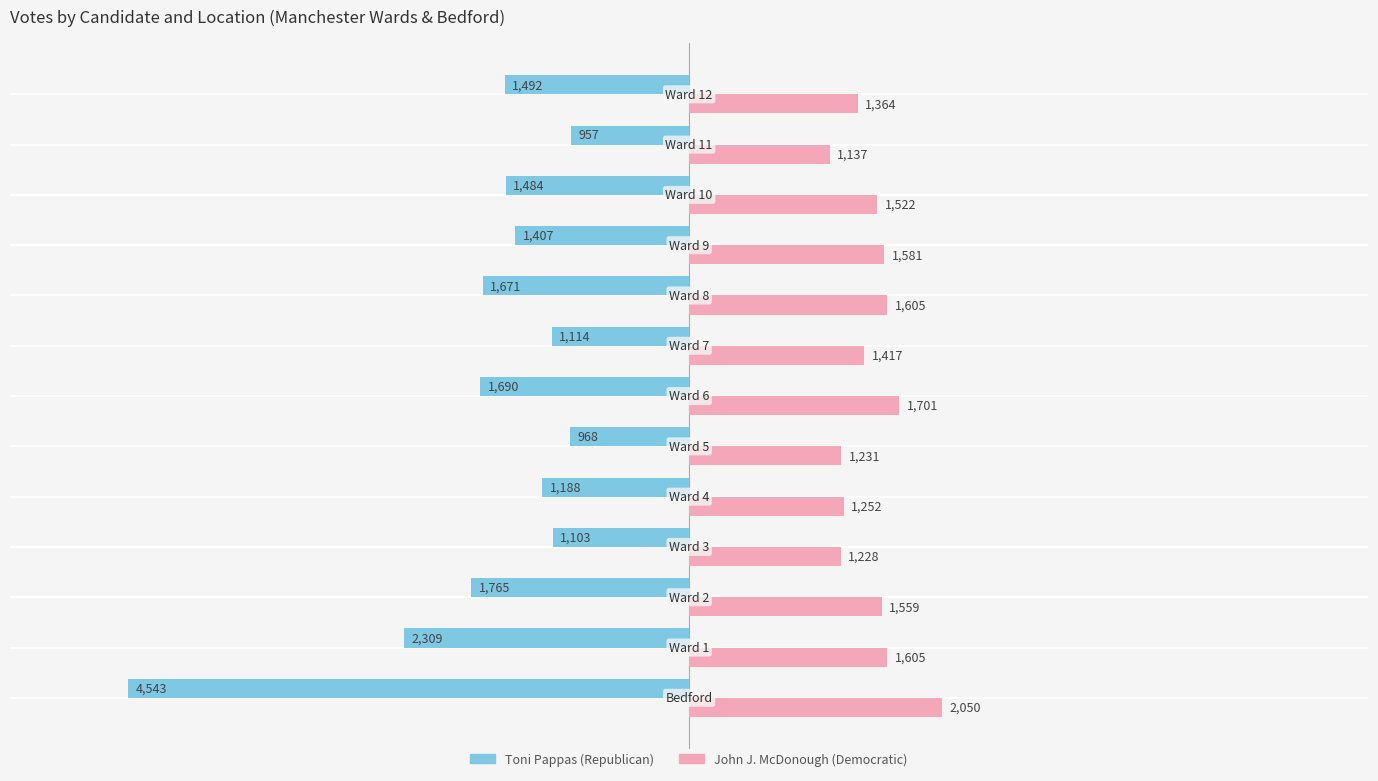

What is the minimum value shown in the chart?

-4543